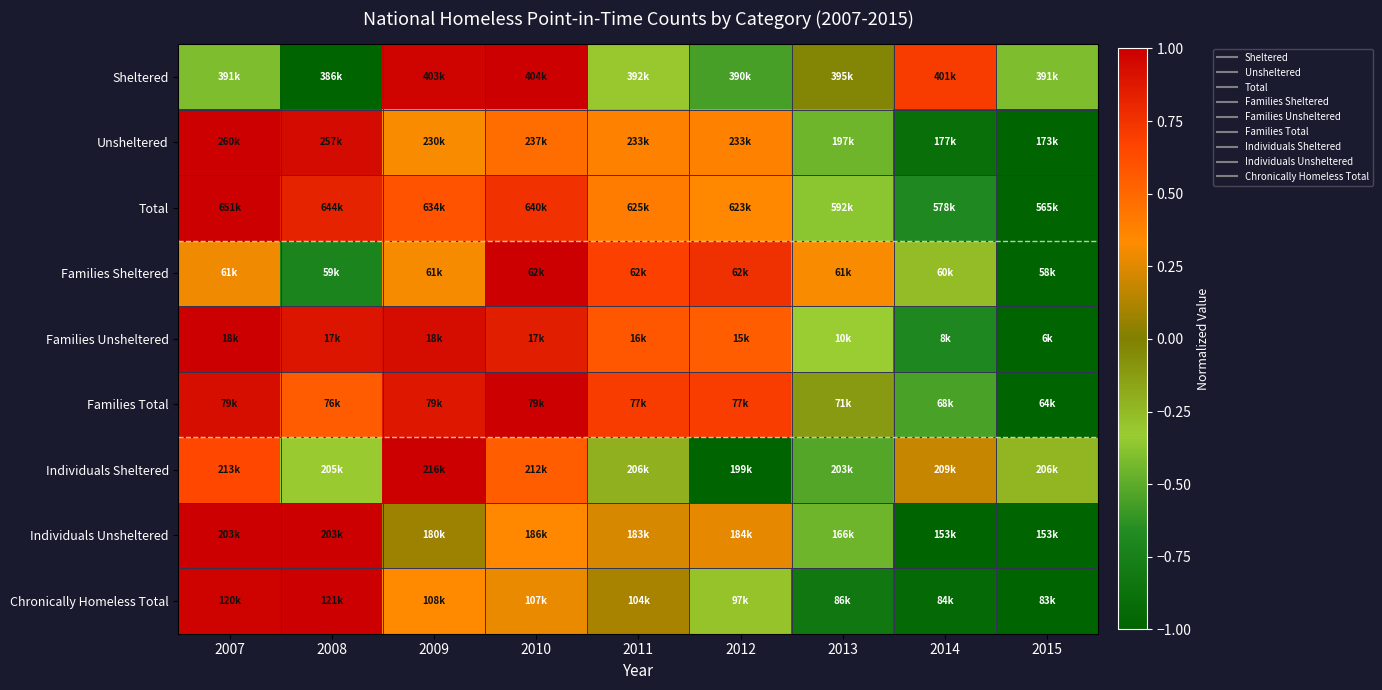

At which category is the sum across all series the highest?

2007